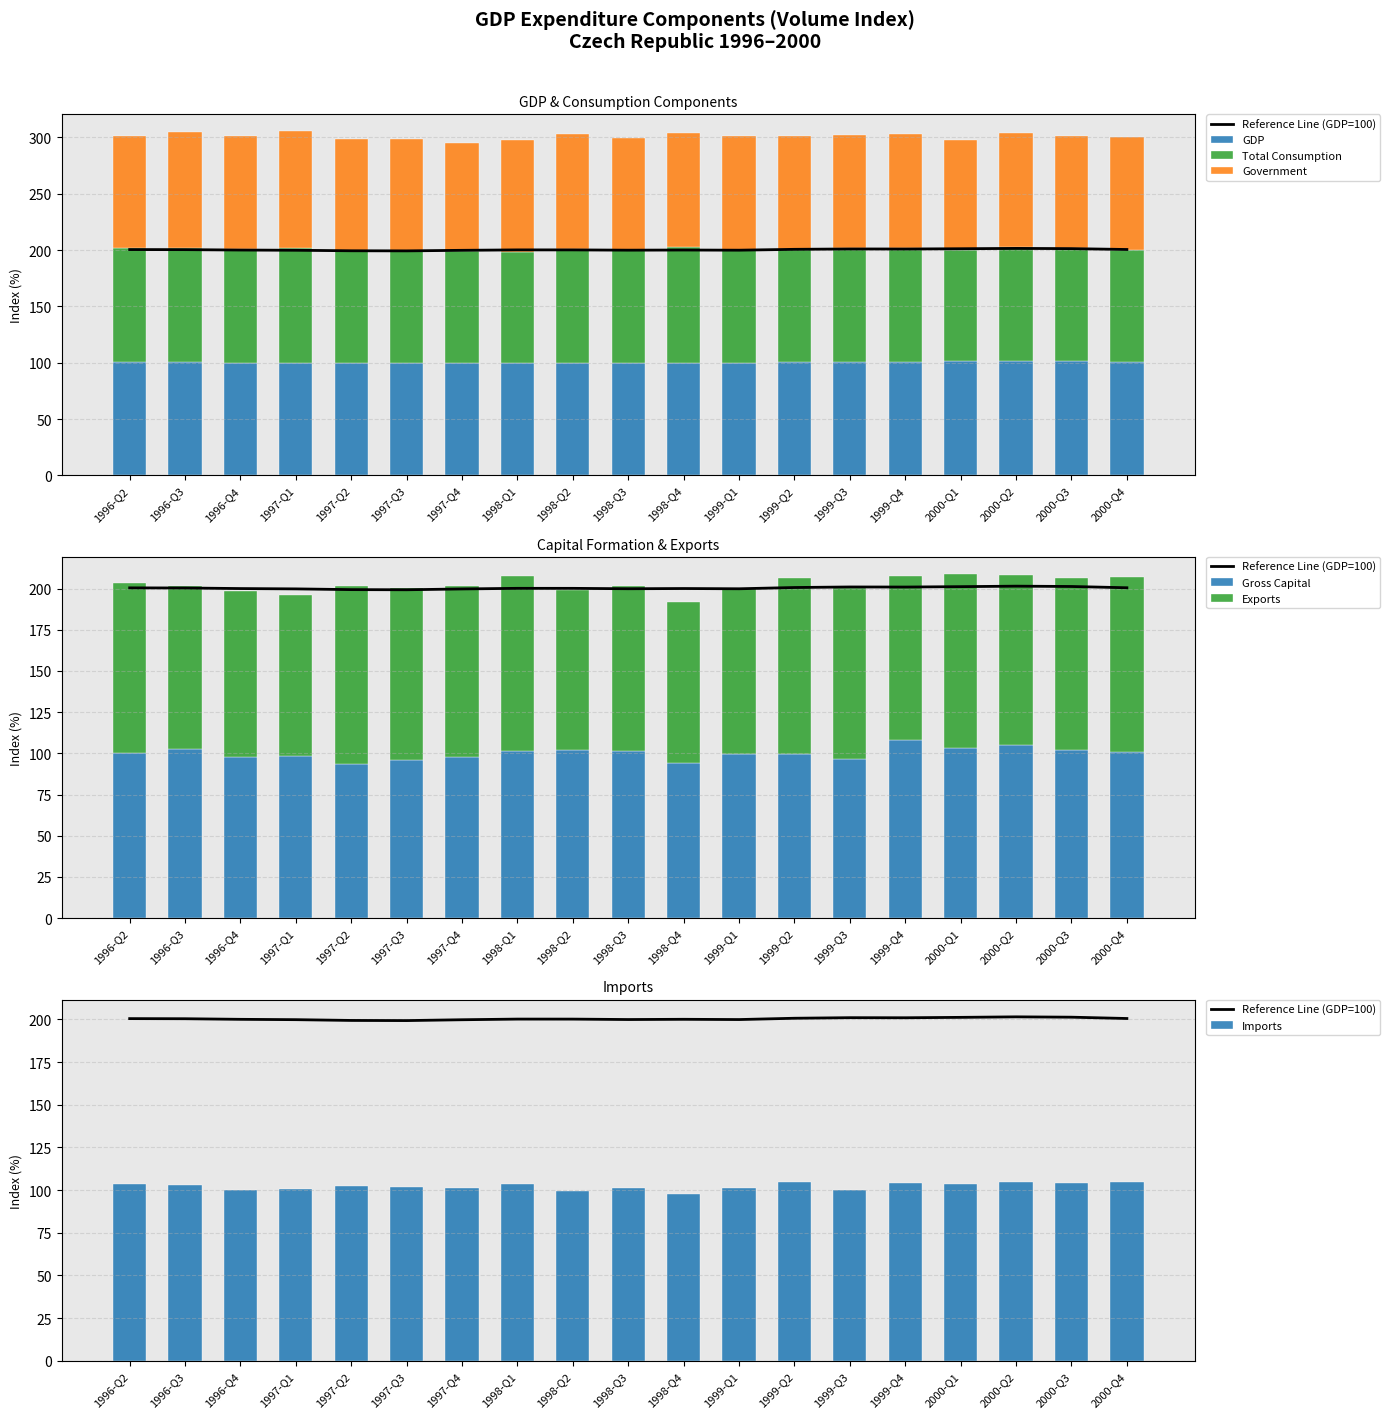

What is the label of the 12th bar from the left?

1999-Q1